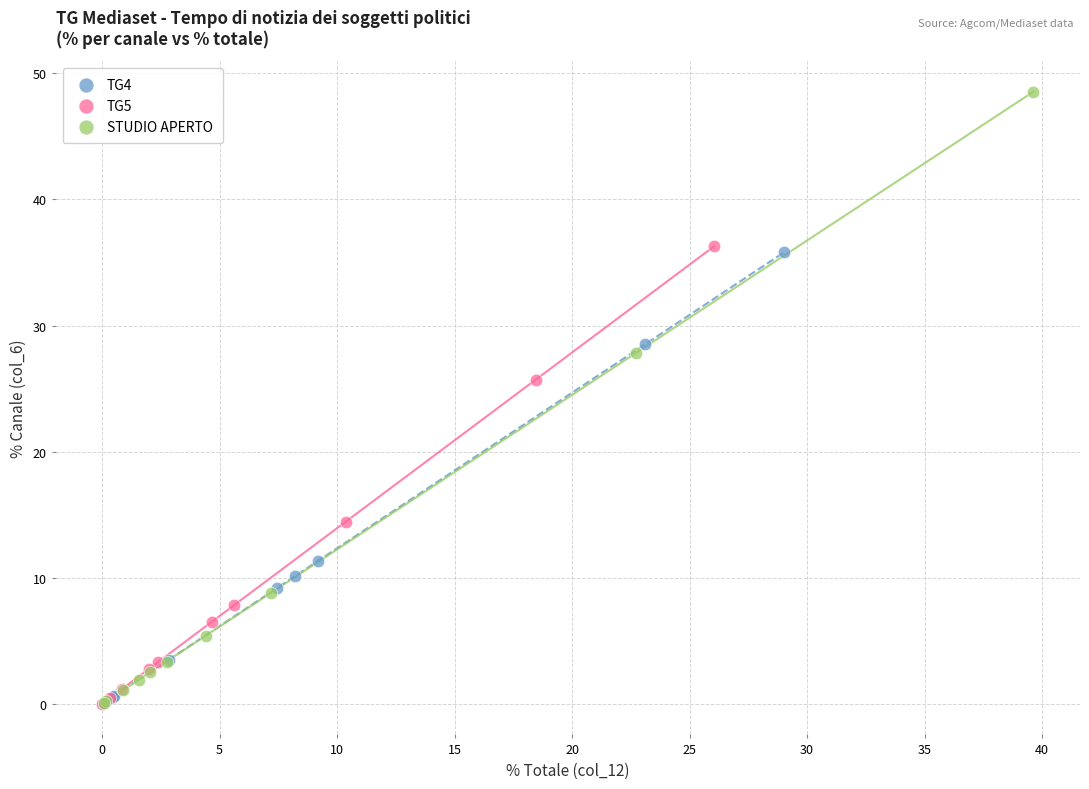

Which series has the widest spread of Y values?

STUDIO APERTO